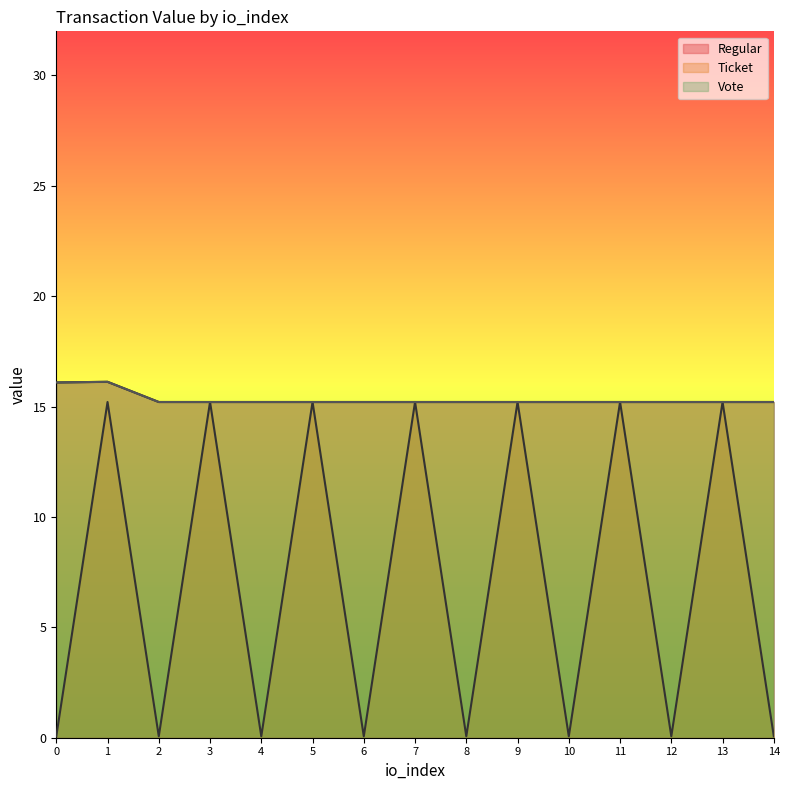

How many lines are shown in the chart?

3